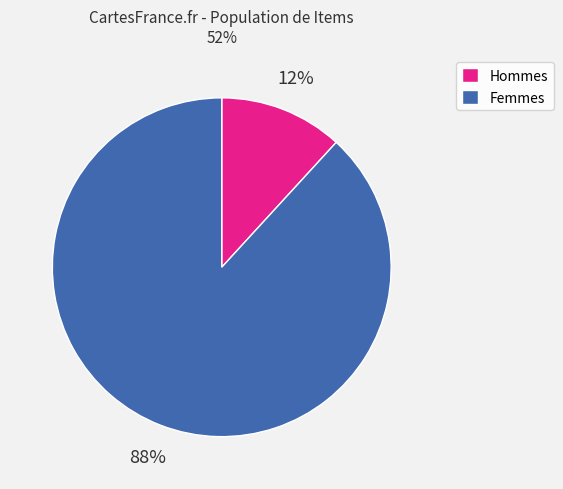

Rank the categories by value from highest to lowest.

Femmes, Hommes